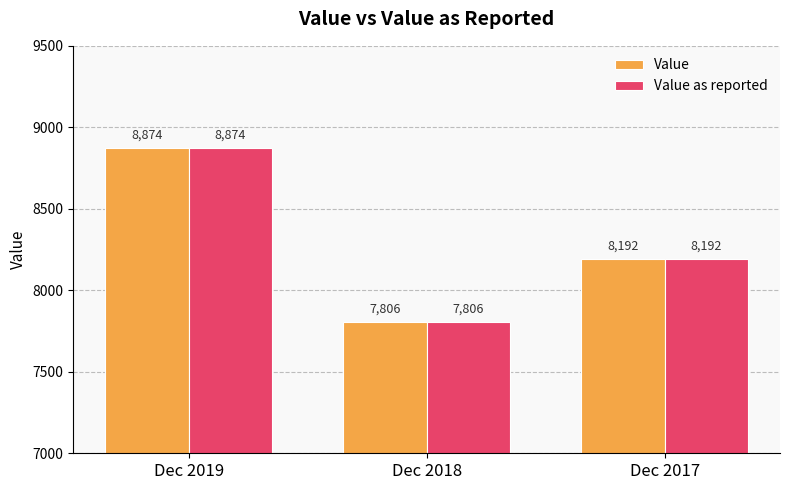

Rank the categories by Value value from lowest to highest.

Dec 2018, Dec 2017, Dec 2019